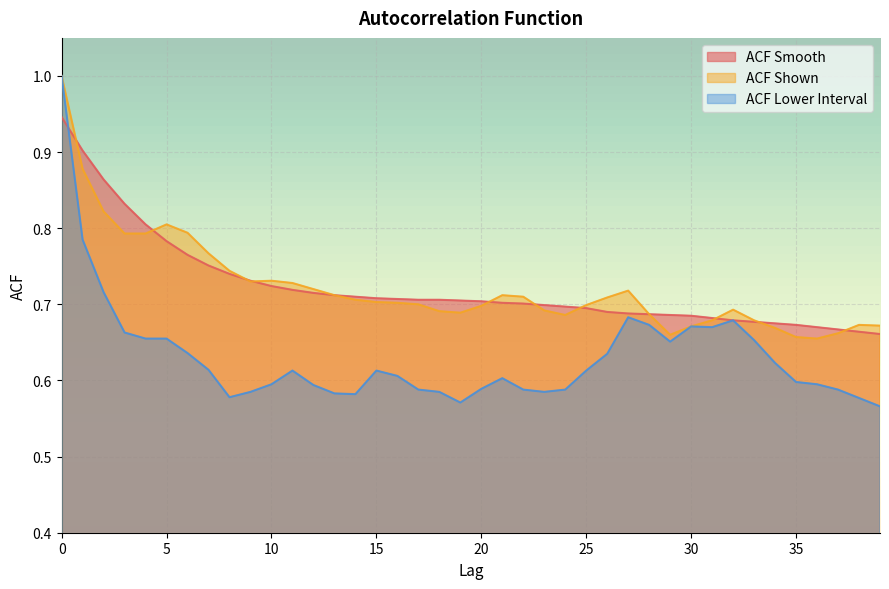

How many lines are shown in the chart?

3